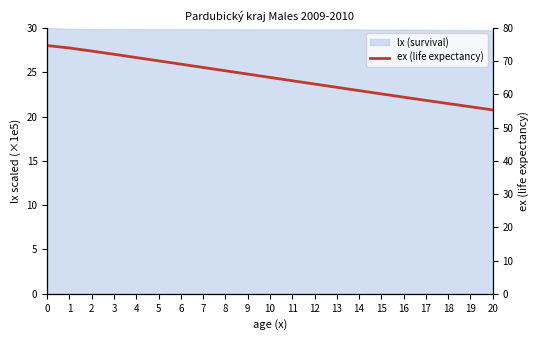

What is the greatest value displayed?

74.7